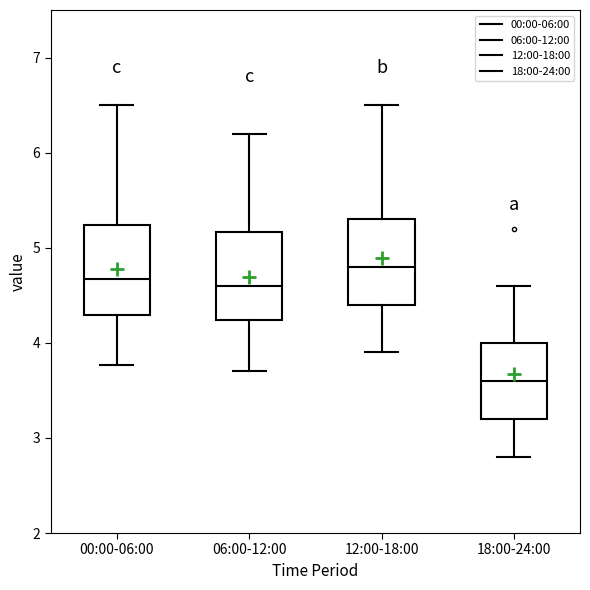

Which box's median line is the lowest?

18:00-24:00